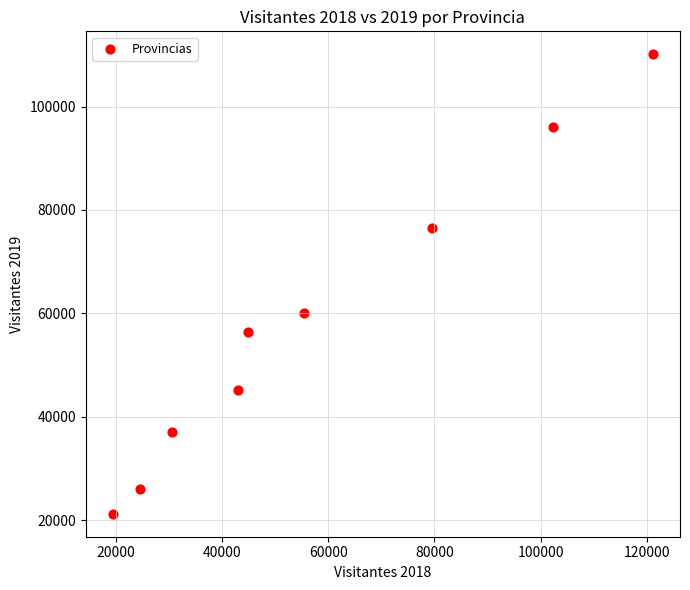

What is the average Y value?

58744